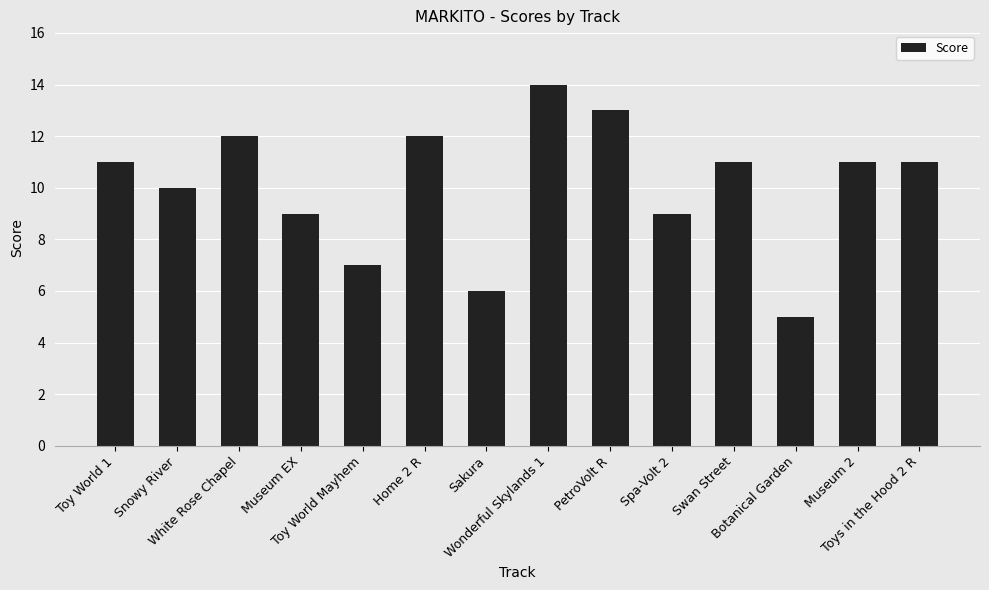

What is the label of the 4th bar from the left?

Museum EX